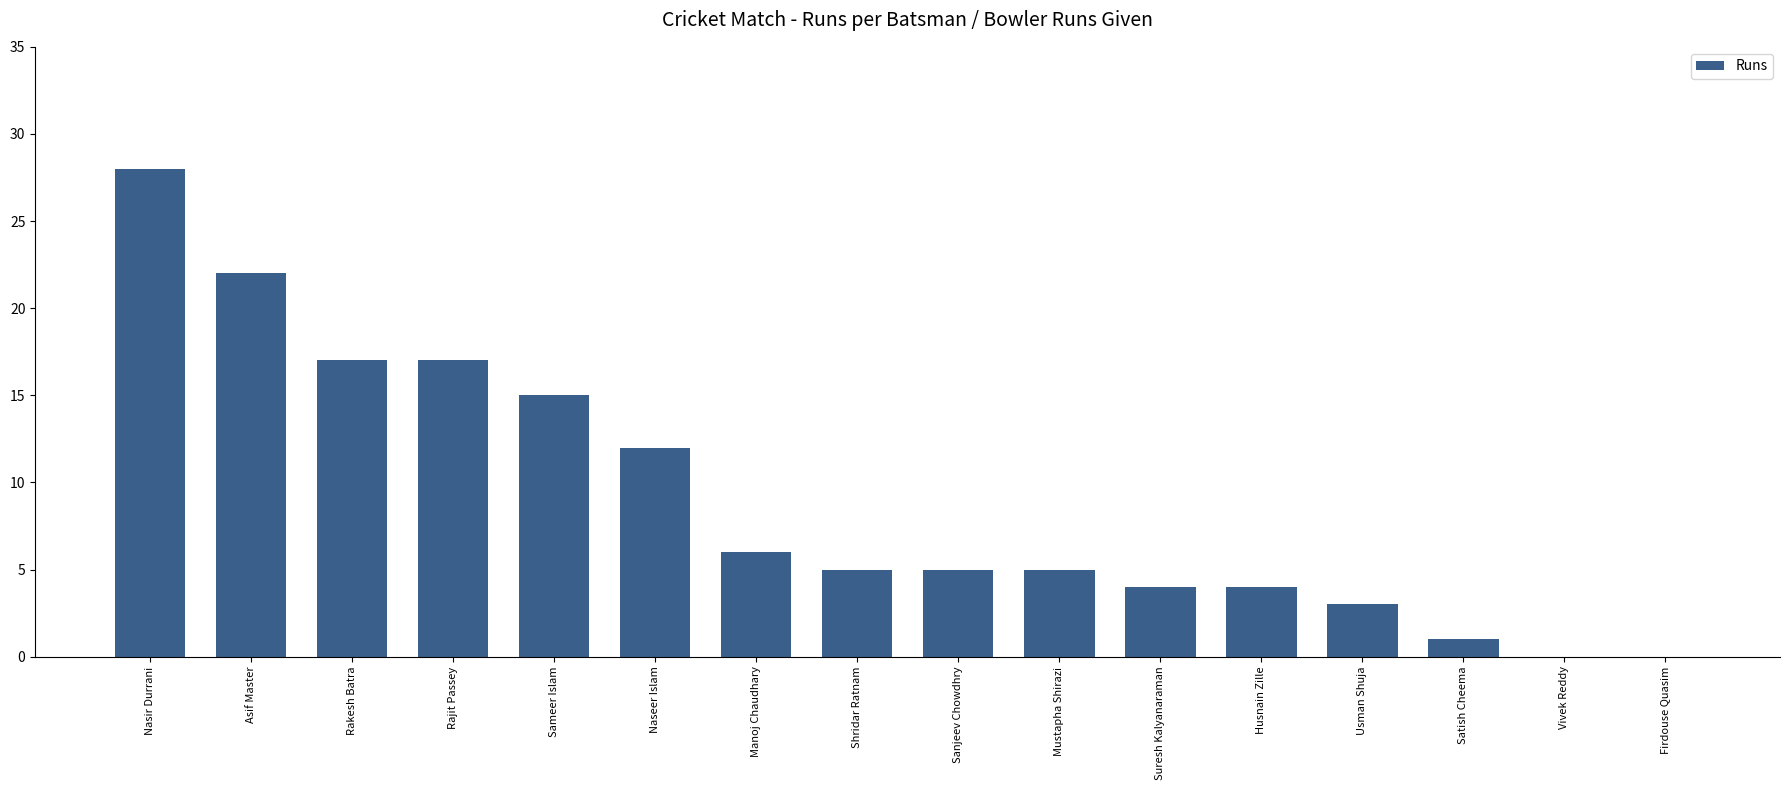

Reading right to left, extract all data points from this chart.

Firdouse Quasim=0	Vivek Reddy=0	Satish Cheema=1	Usman Shuja=3	Husnain Zille=4	Suresh Kalyanaraman=4	Mustapha Shirazi=5	Sanjeev Chowdhry=5	Shridar Ratnam=5	Manoj Chaudhary=6	Naseer Islam=12	Sameer Islam=15	Rajit Passey=17	Rakesh Batra=17	Asif Master=22	Nasir Durrani=28